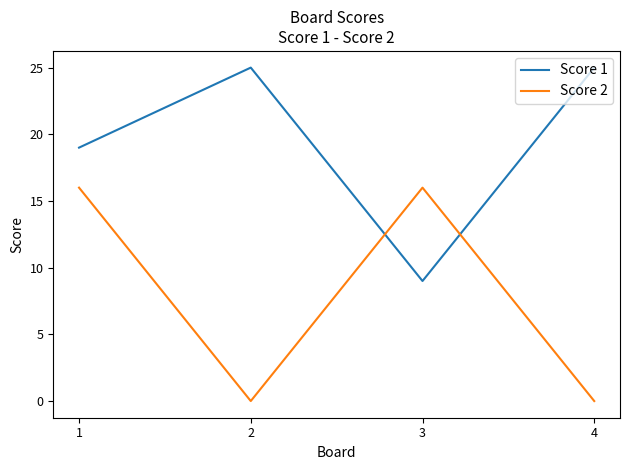

Between 1 and 4, which series saw the biggest shift?

Score 2